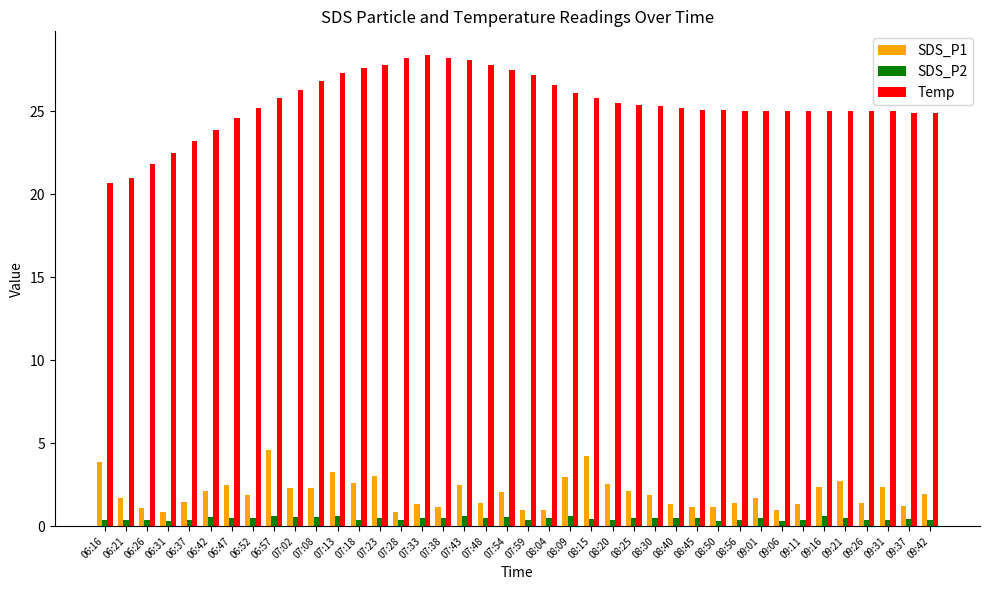

What position from the right is 07:18?

28